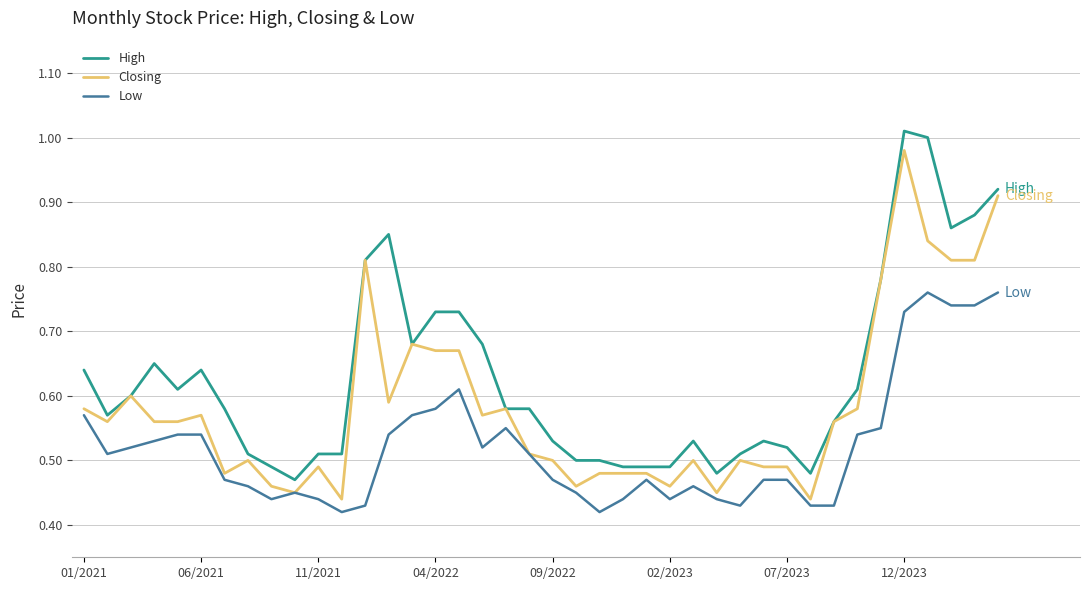

List the series in order of their overall mean, lowest first.

Low, Closing, High